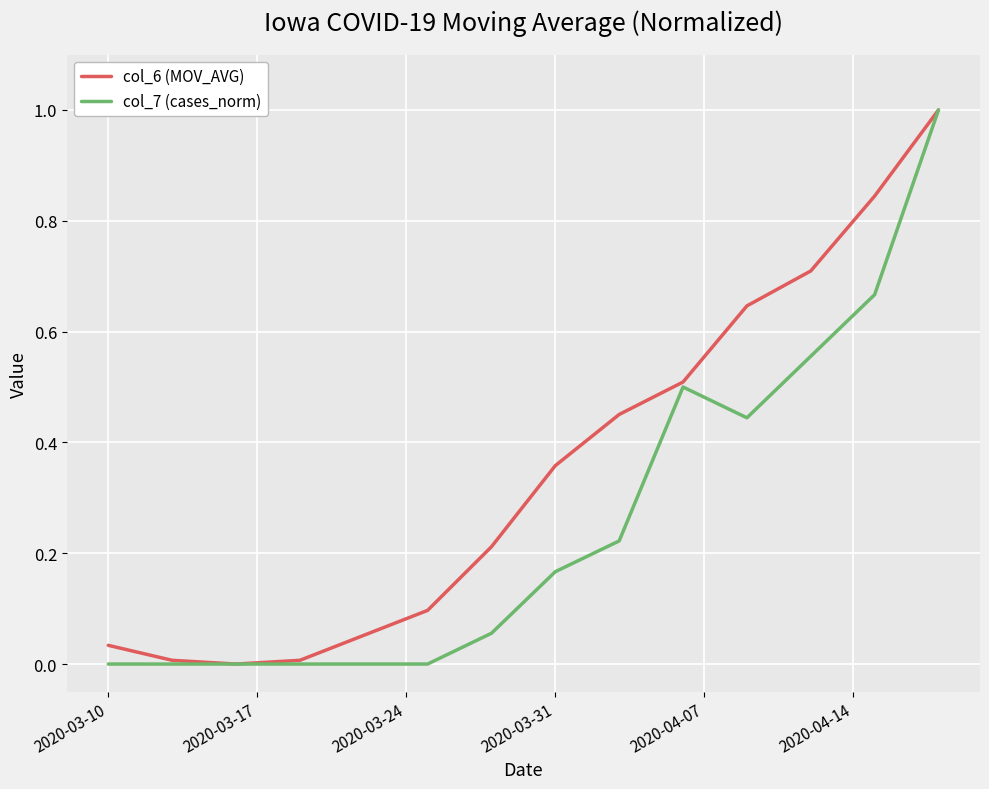

Which series has the largest total across all categories?

col_6 (MOV_AVG)